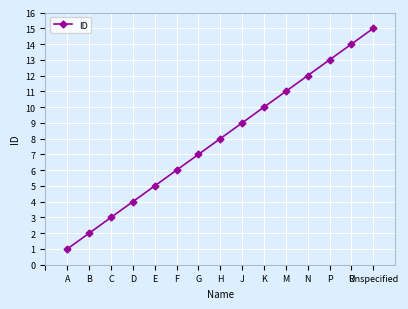

Approximately how many times larger is the value at B compared to J?

0.2